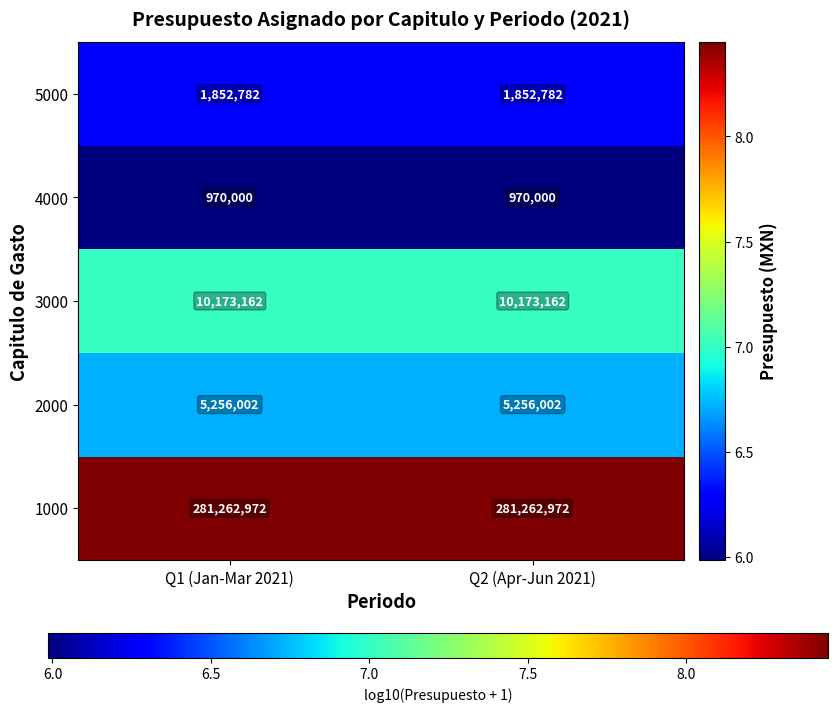

Is it true that 1000 equals 281262972 at Q2 (Apr-Jun 2021)?

True